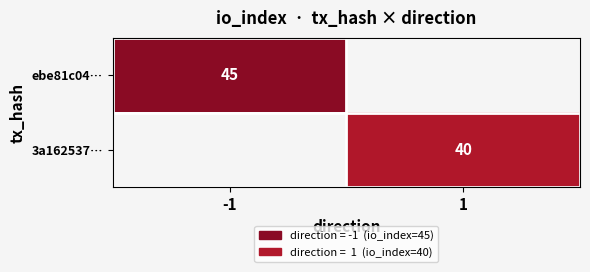

Is it true that ebe81c04… equals 17 at -1?

False